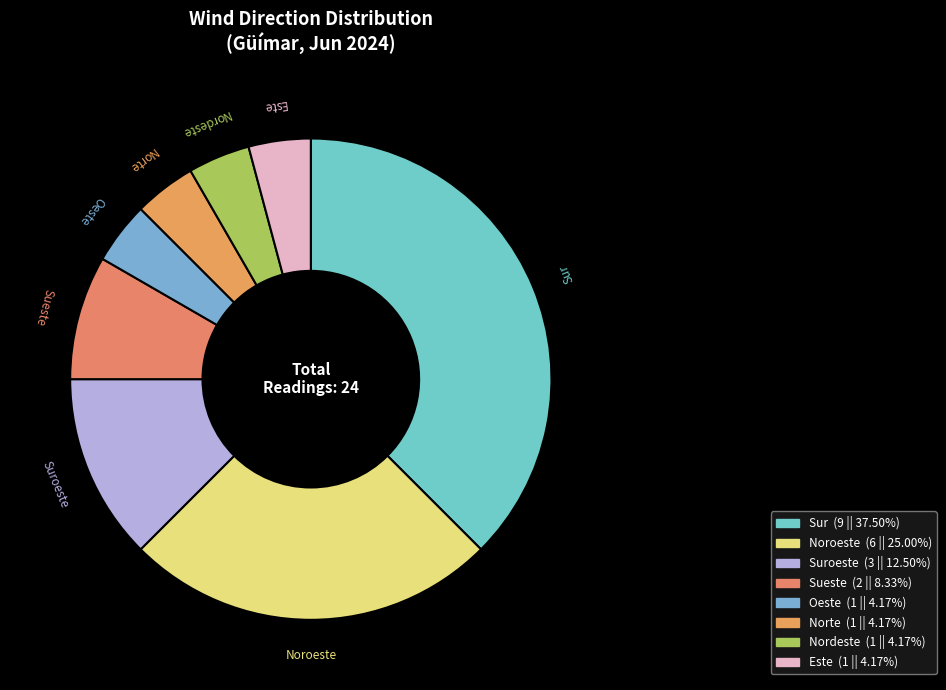

Which slice is the smallest?

Nordeste